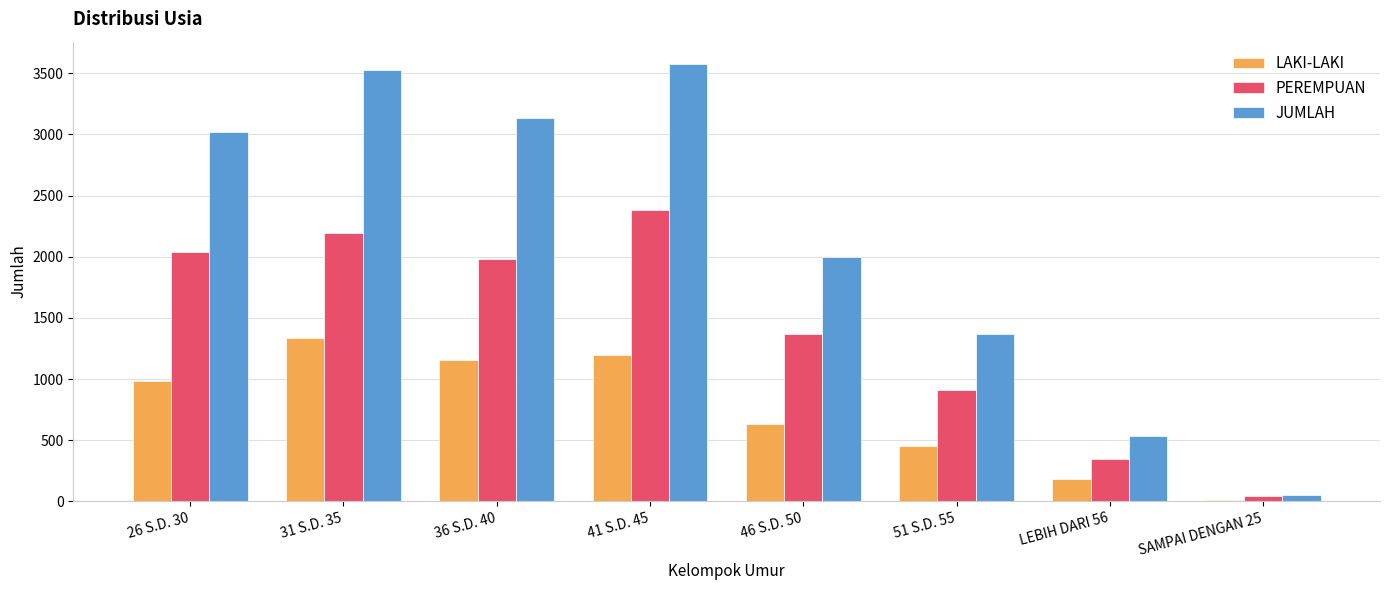

What is the spread (max minus min) of values at LEBIH DARI 56?

349